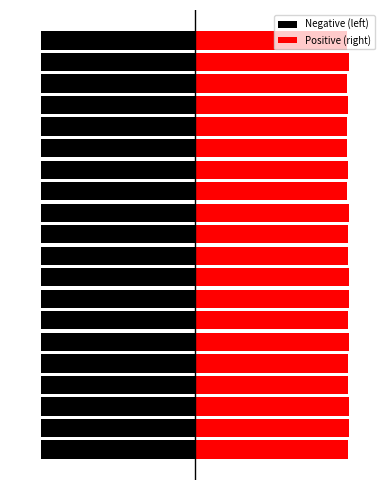

What value does the Negative (left) series have at 15?

-1.0